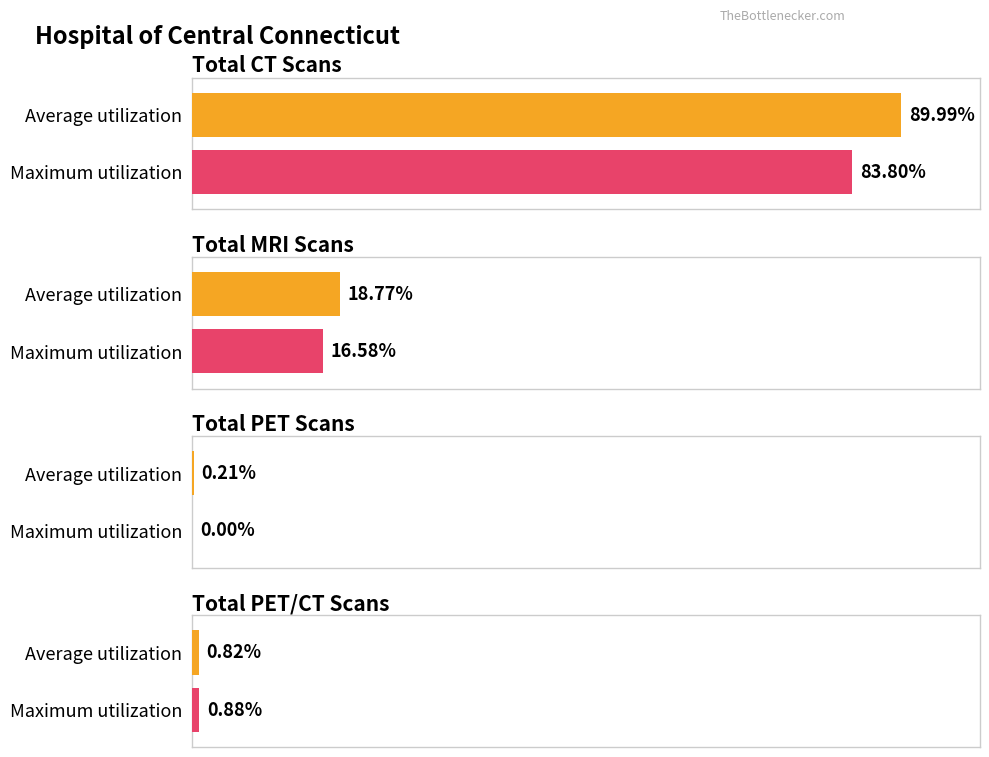

Does the chart contain any negative values?

No